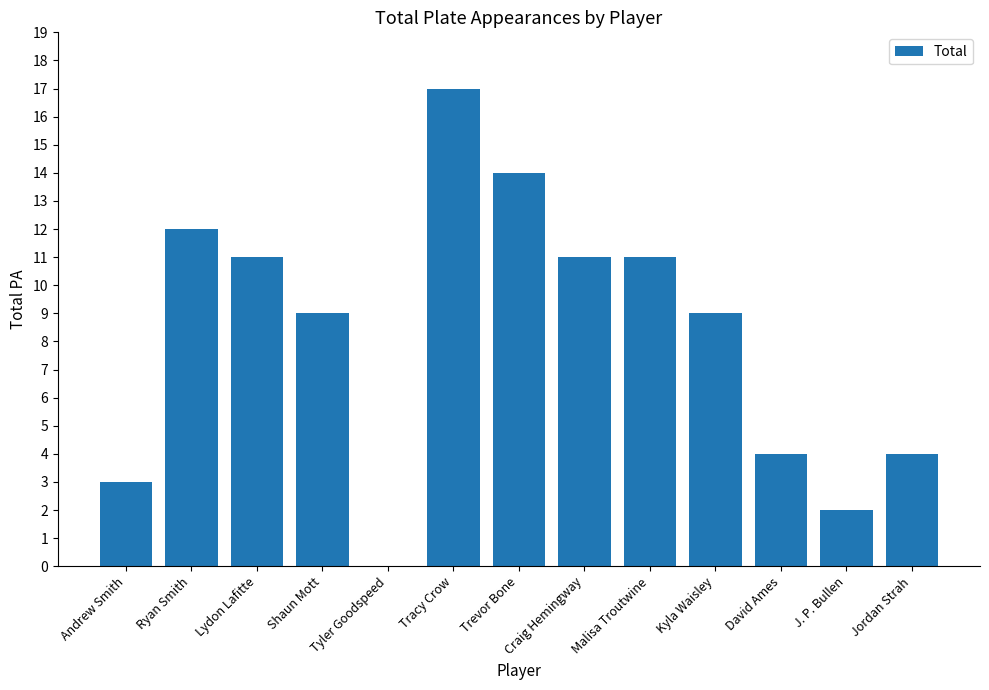

What is the difference between the values at David Ames and Andrew Smith?

1